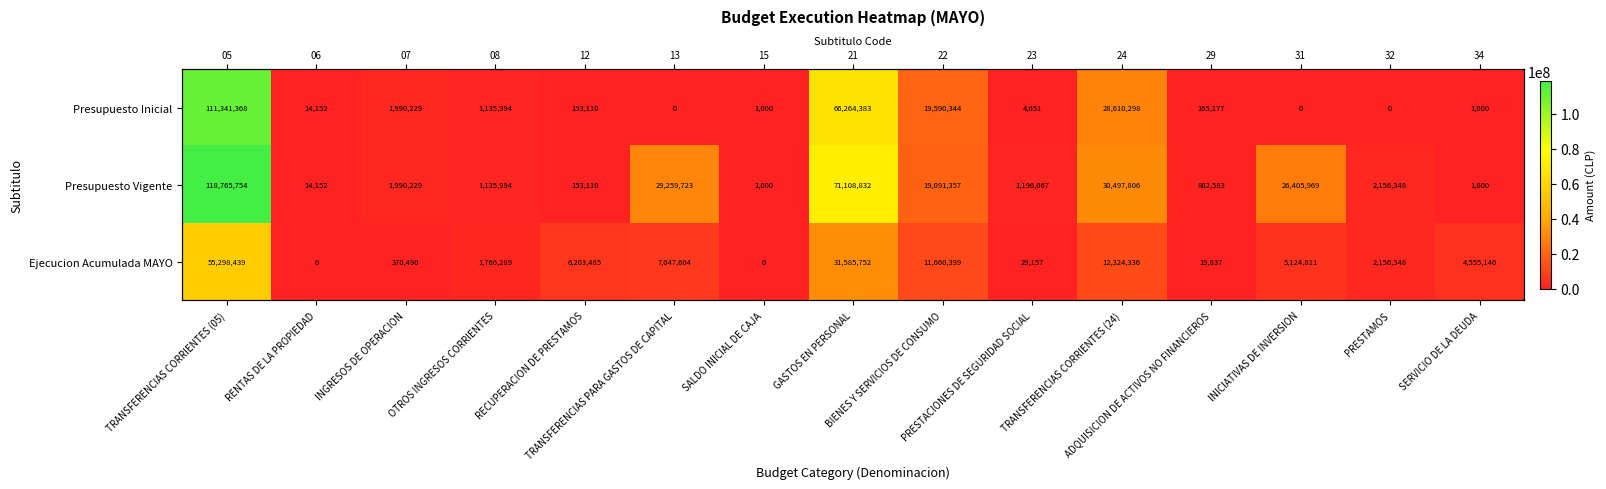

What is the sum of the Presupuesto Inicial values at PRESTAMOS and GASTOS EN PERSONAL?

66264383